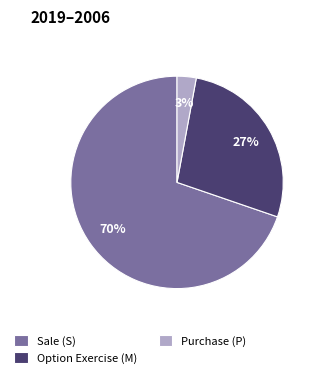

Which slice is the largest?

Sale (S)